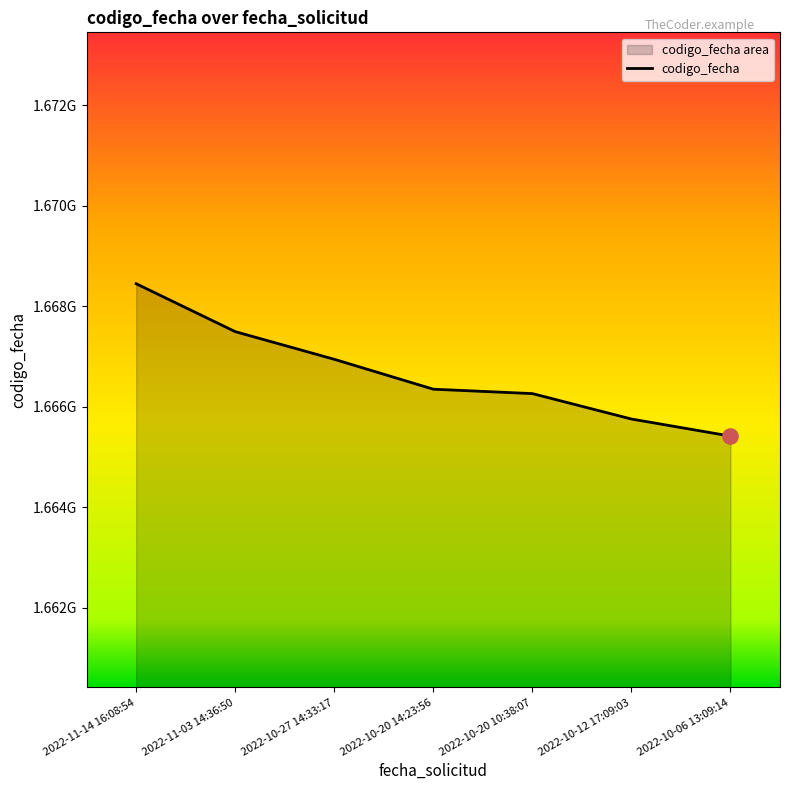

Approximately how many times larger is the value at 2022-11-14 16:08:54 compared to 2022-10-06 13:09:14?

1.0